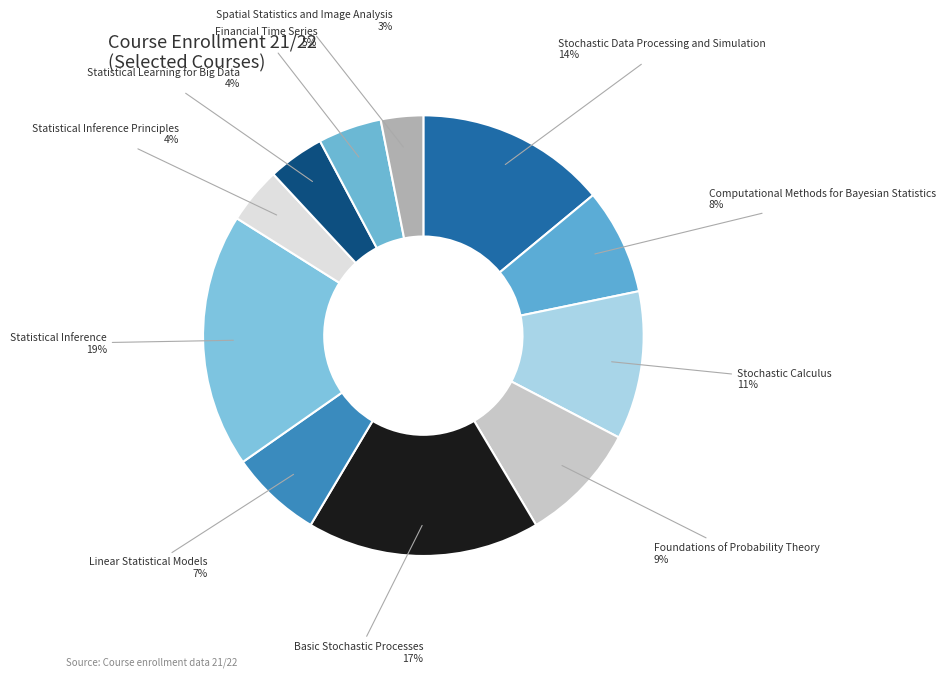

How many slices are in this pie chart?

11